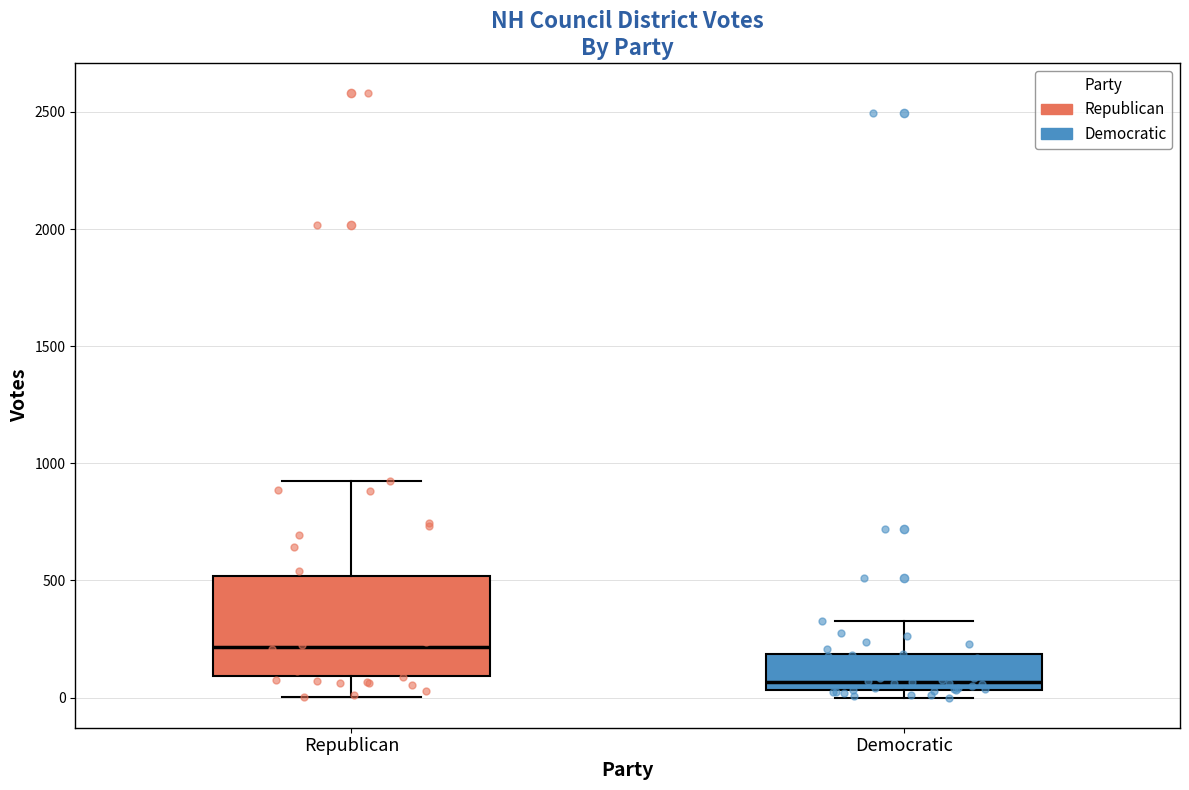

Which box has the highest median line?

Republican